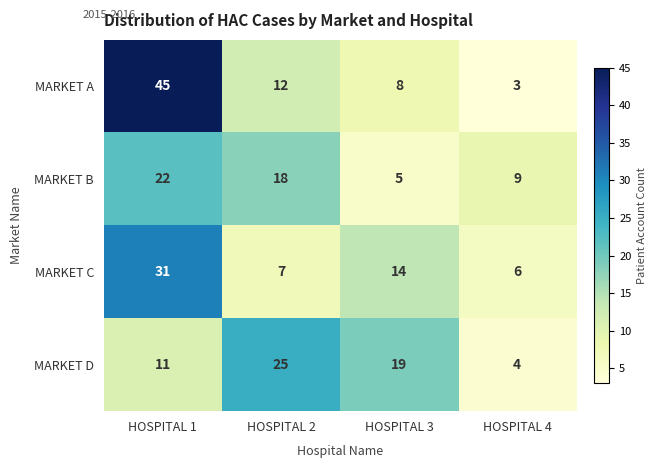

Is the value of MARKET C at HOSPITAL 2 greater than the value of MARKET D at HOSPITAL 4?

Yes